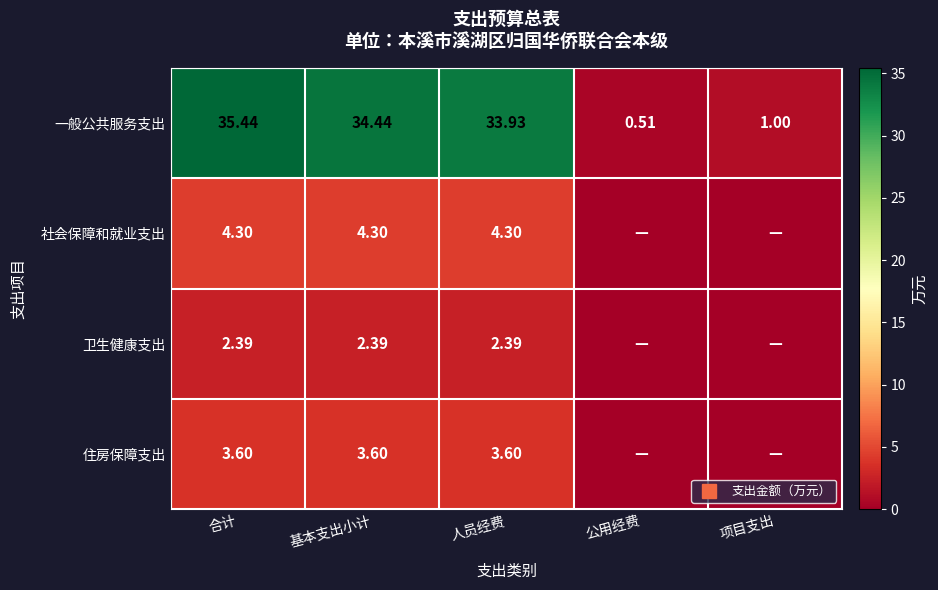

Read the 社会保障和就业支出 value at 合计.

4.3